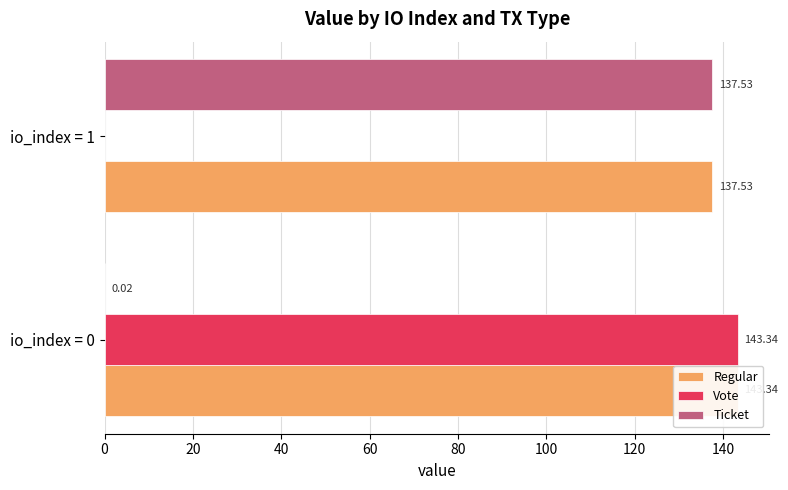

How many values in Vote are above zero?

1